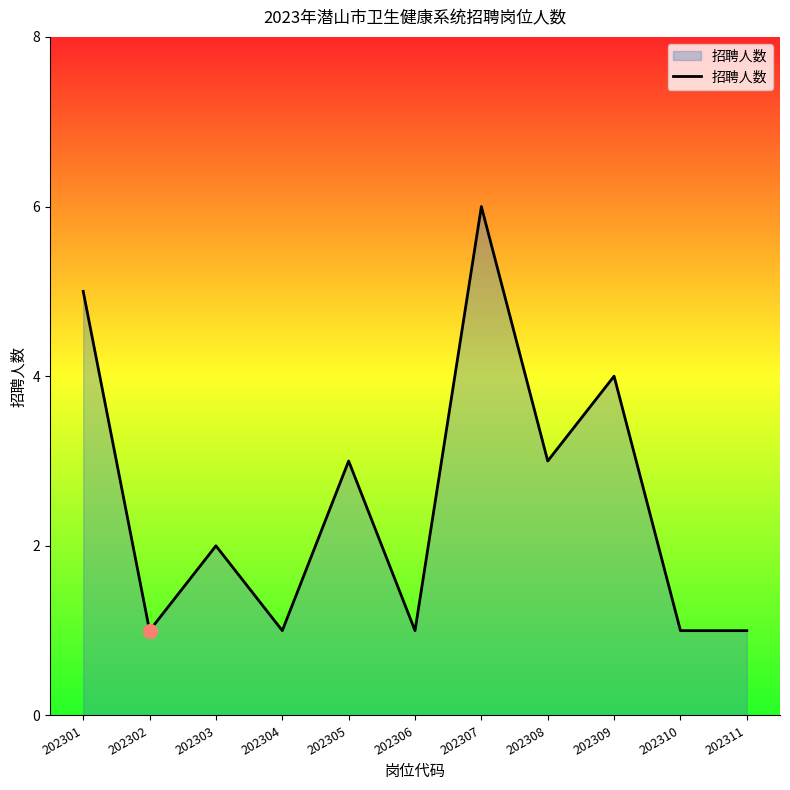

What is the change in value from 202307 to 202310?

-5